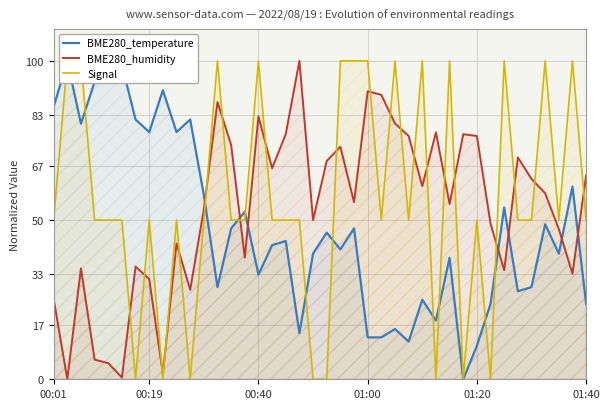

What is the highest value of the BME280_humidity series?

100.0